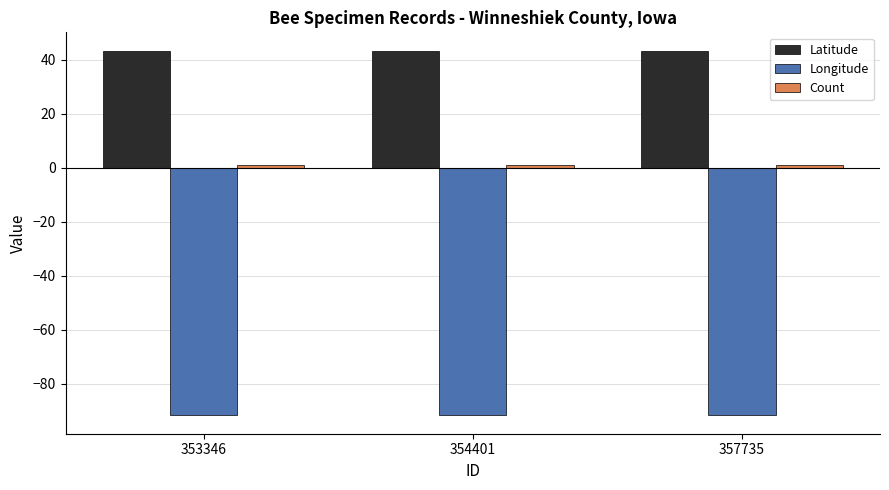

Read the Latitude value at 357735.

43.3